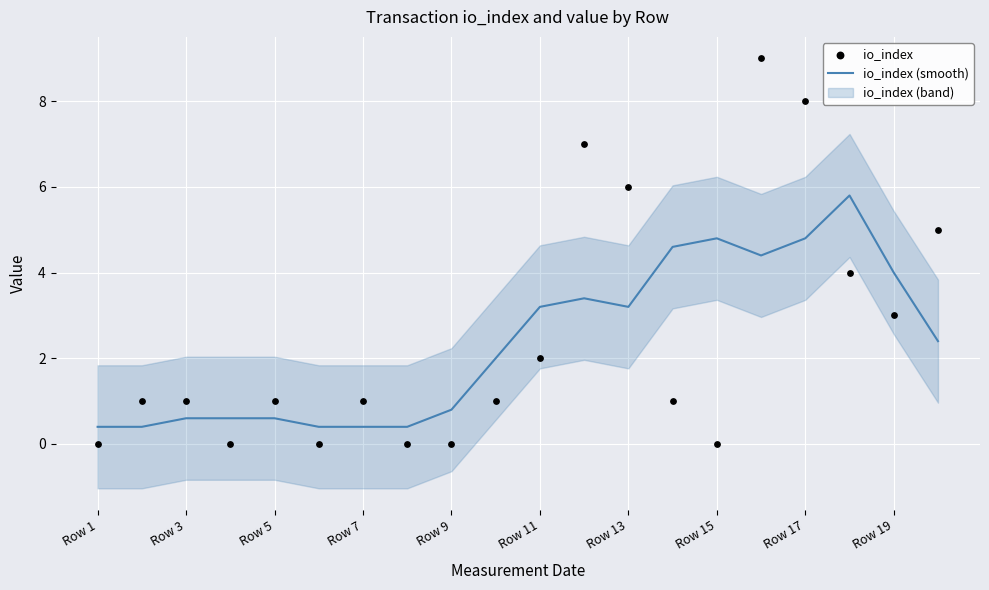

True or false: io_index (smooth) has a value of 0.8 at Row 9.

True